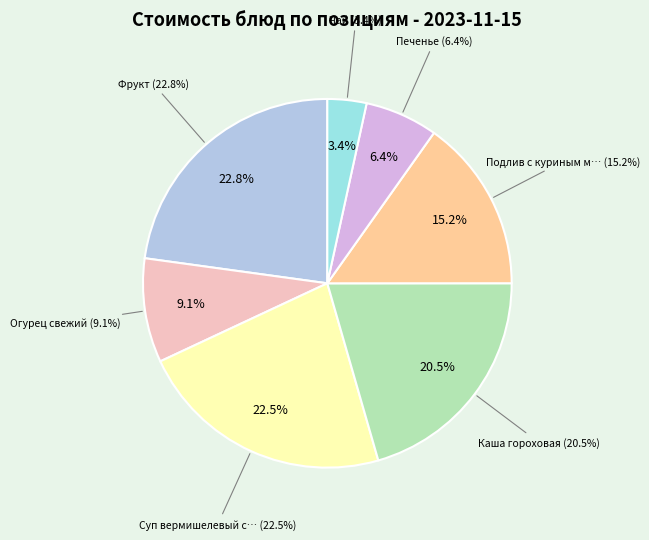

What percentage is NOT represented by Подлив с куриным мясом?

84.8%